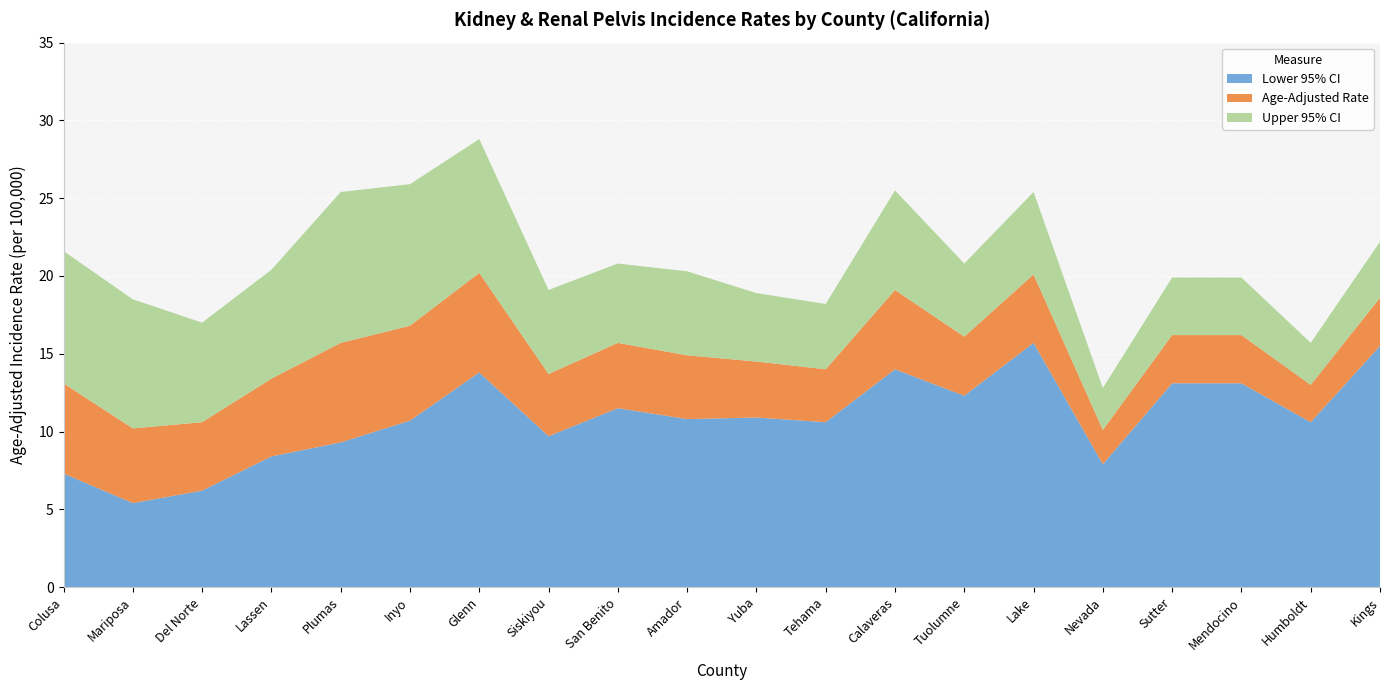

At which category is the sum across all series the highest?

Glenn